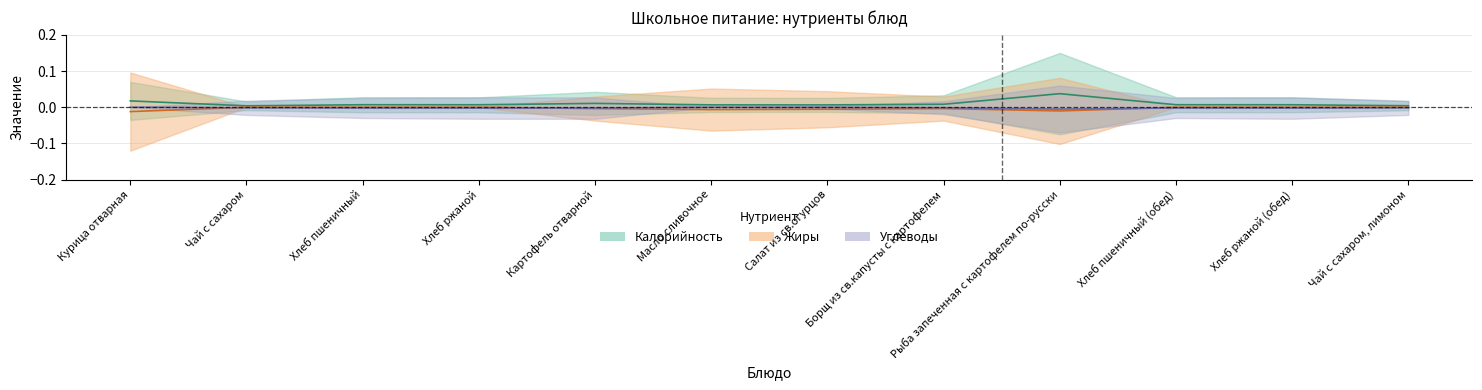

How many negative values does the Углеводы series have?

10